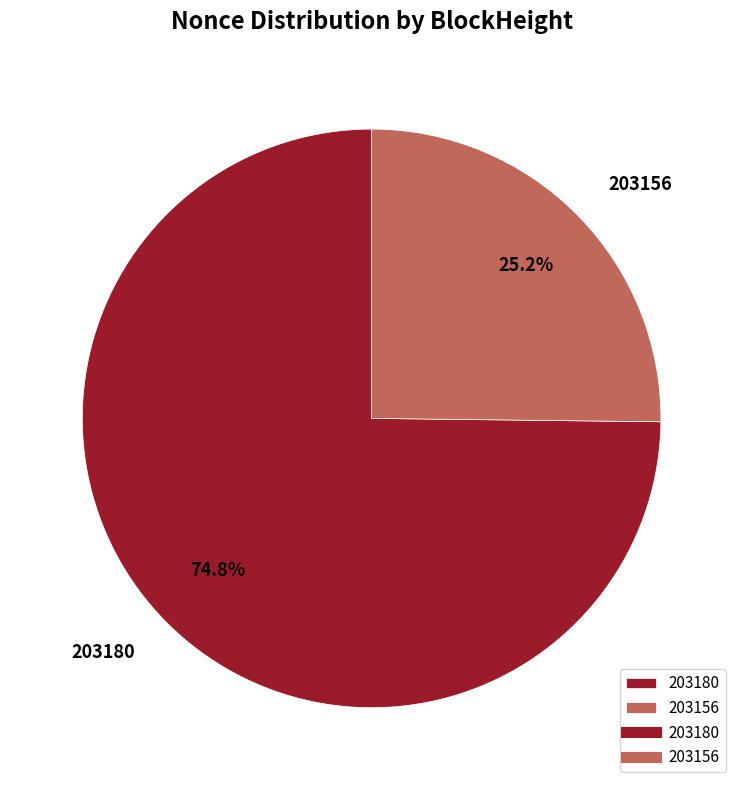

Between 203180 and 203156, which is larger?

203180